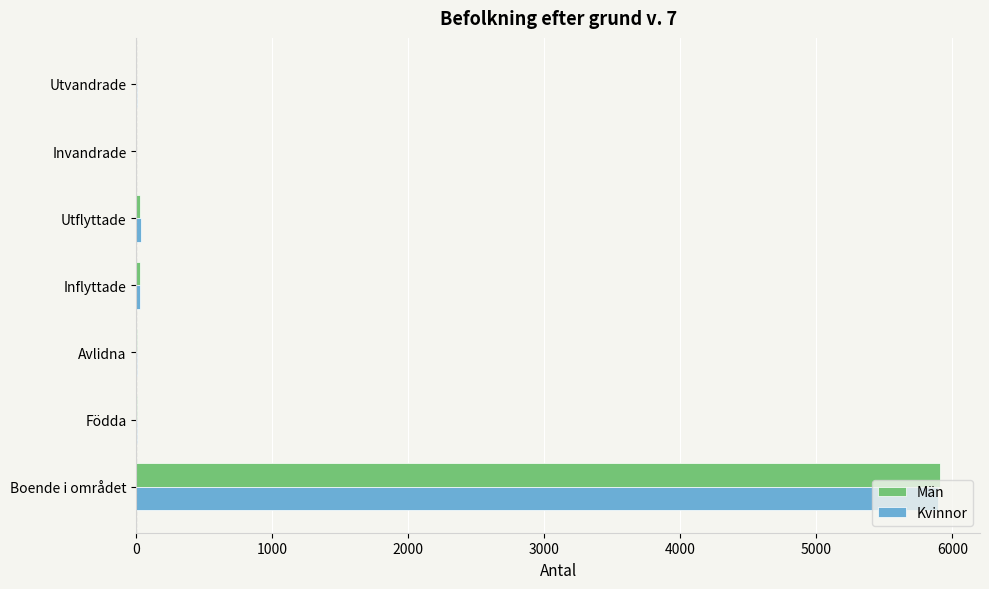

At which category is the sum across all series the highest?

Boende i området